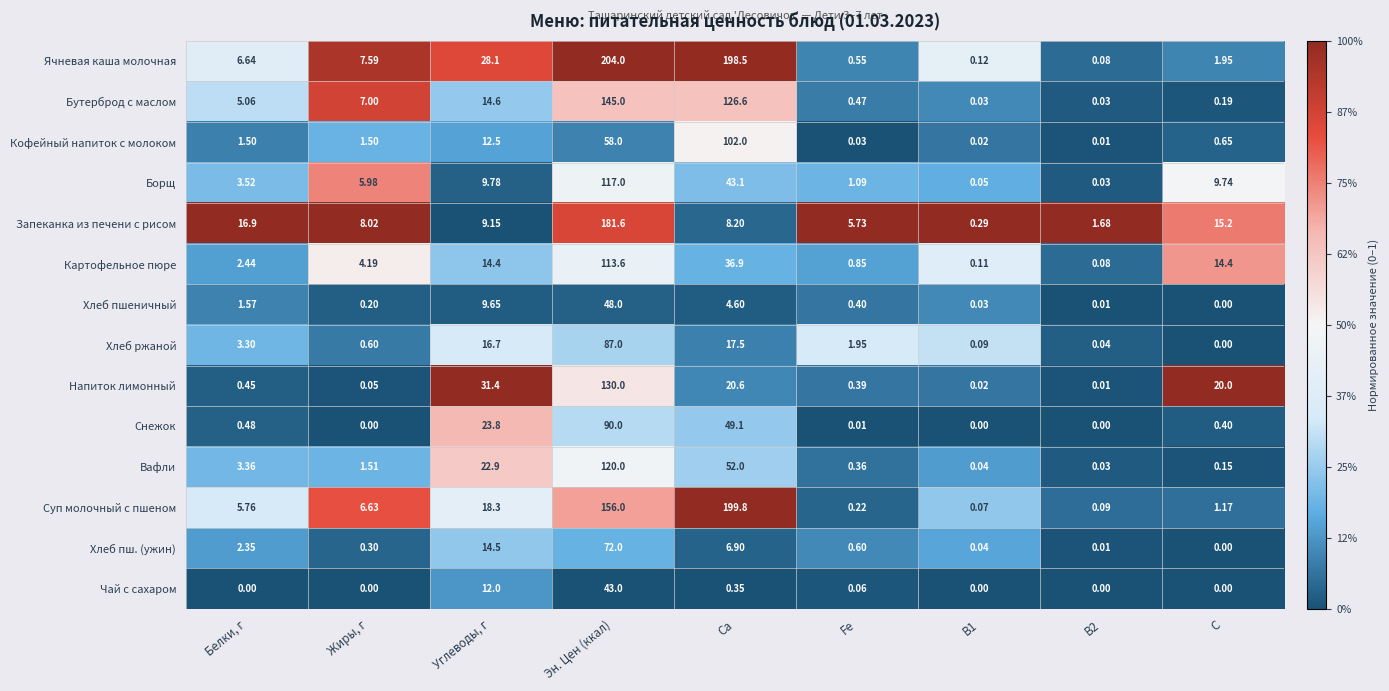

Between Белки, г and Жиры, г, which series saw the biggest shift?

Запеканка из печени с рисом